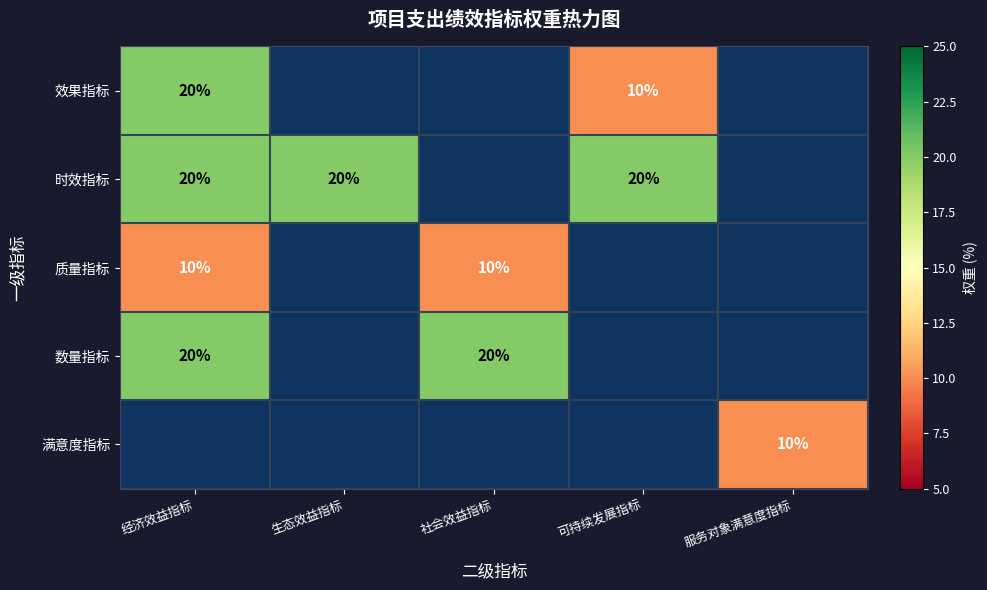

Which has a higher value, 经济效益指标 or 可持续发展指标?

经济效益指标